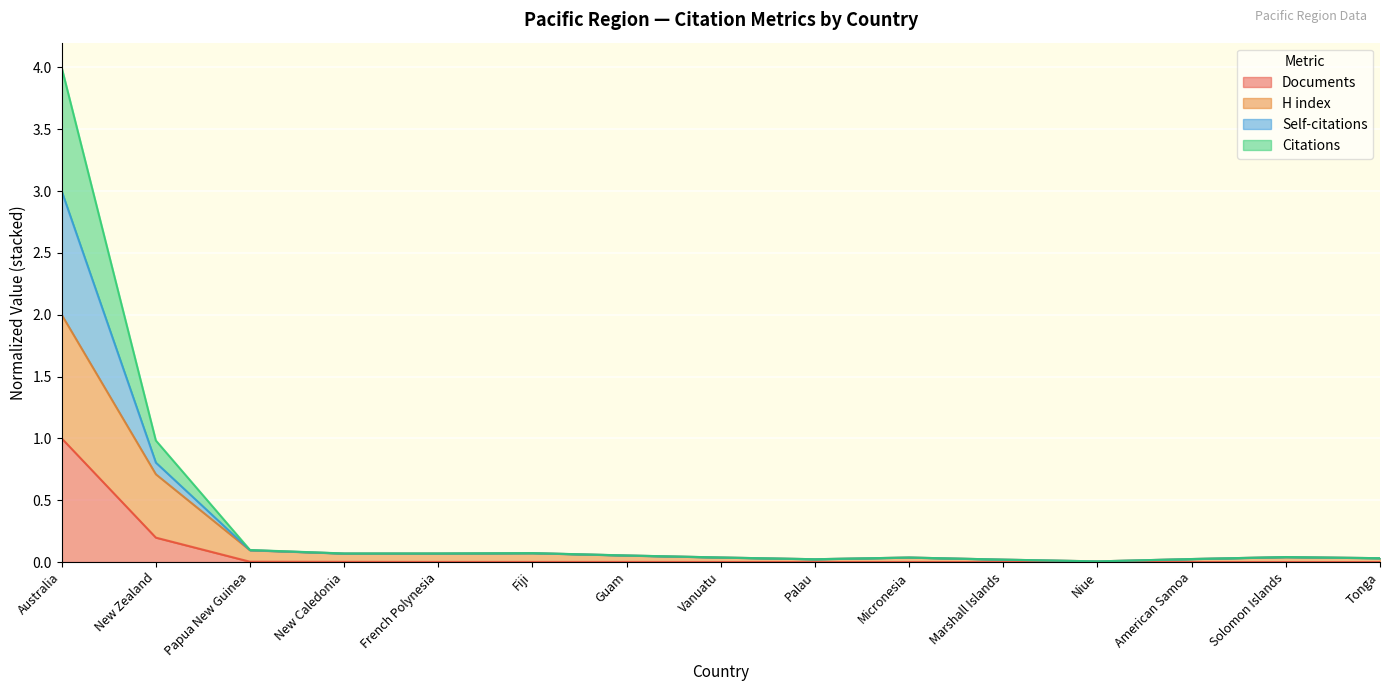

How many lines are shown in the chart?

4